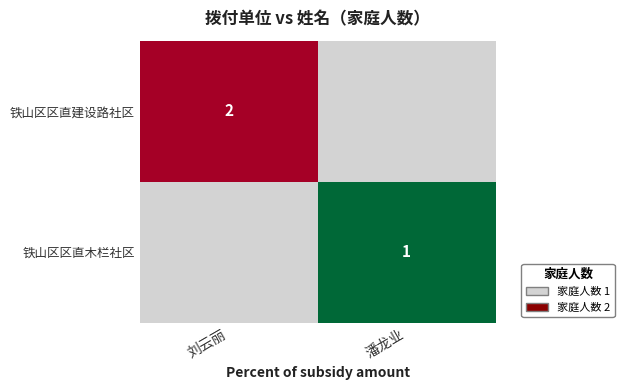

Which category has the highest value across all series?

刘云丽